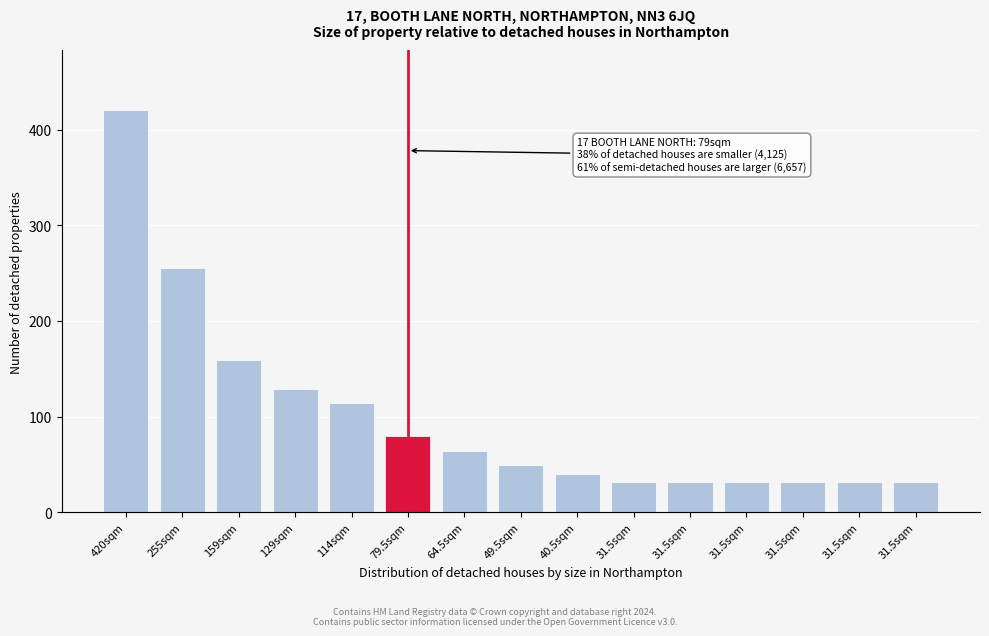

How many bars are there in total?

15